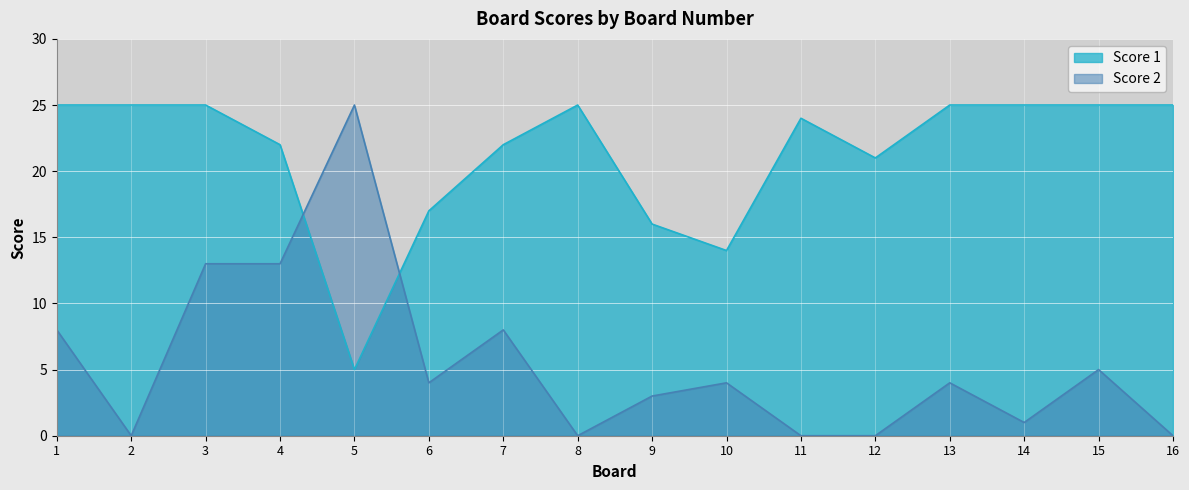

At 10, list the series in order from largest to smallest.

Score 1, Score 2